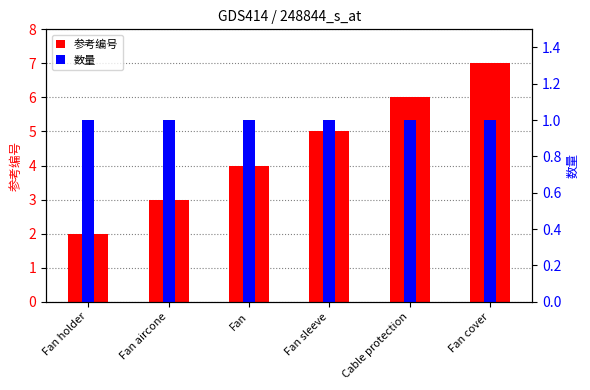

What is the value of the 数量 bar at the 2nd from the left?

1